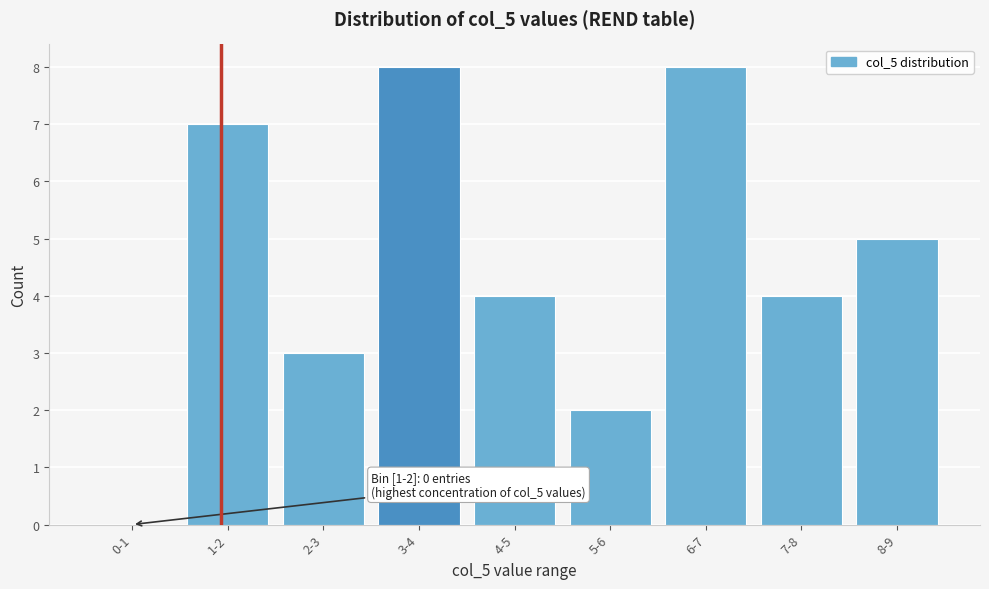

Reading right to left, what are all the values shown in this chart?

8-9=5	7-8=4	6-7=8	5-6=2	4-5=4	3-4=8	2-3=3	1-2=7	0-1=0